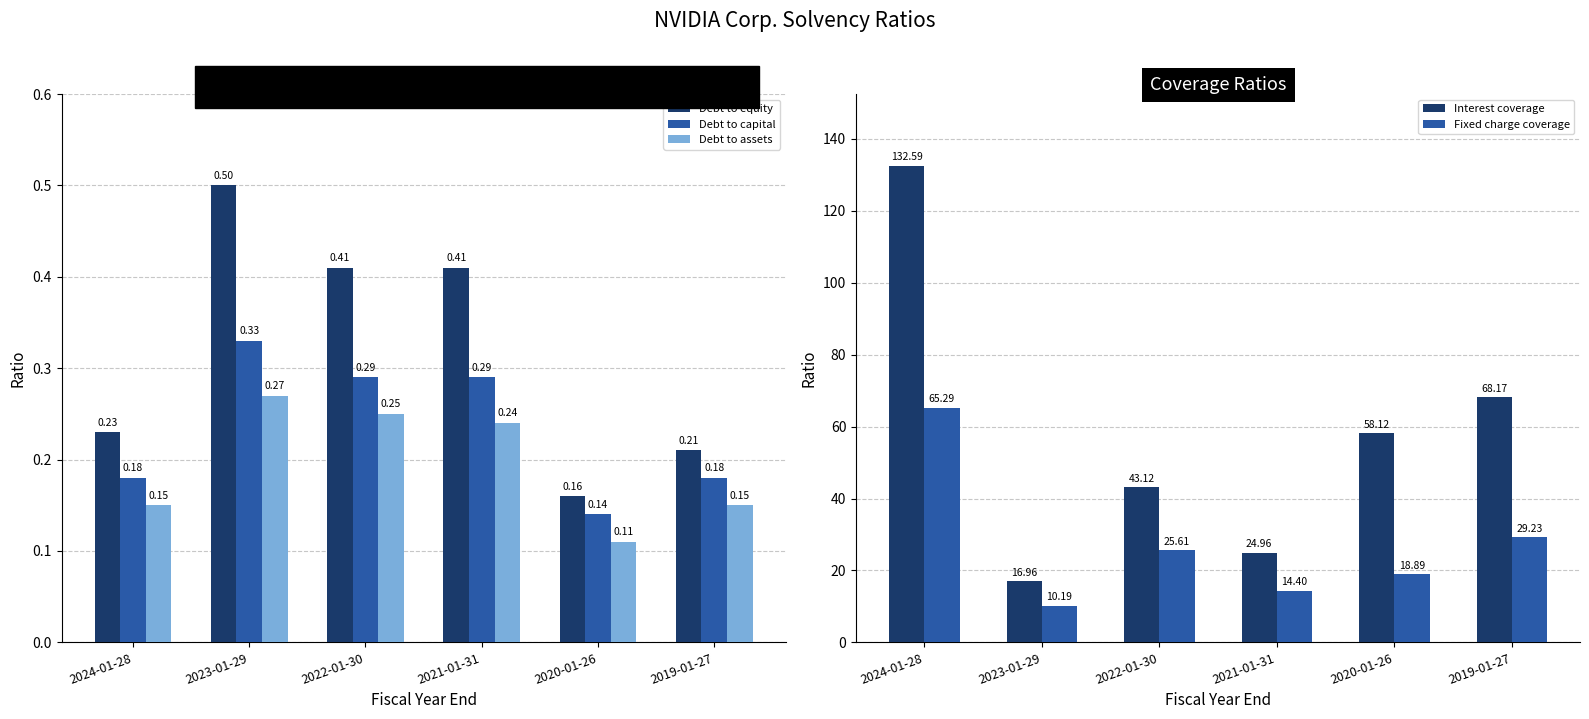

What is the label of the 1st bar from the left?

2024-01-28